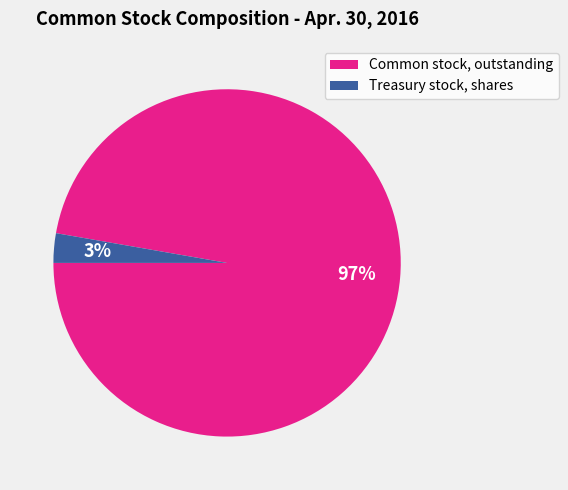

To the nearest percent, what is the average slice percentage?

50%